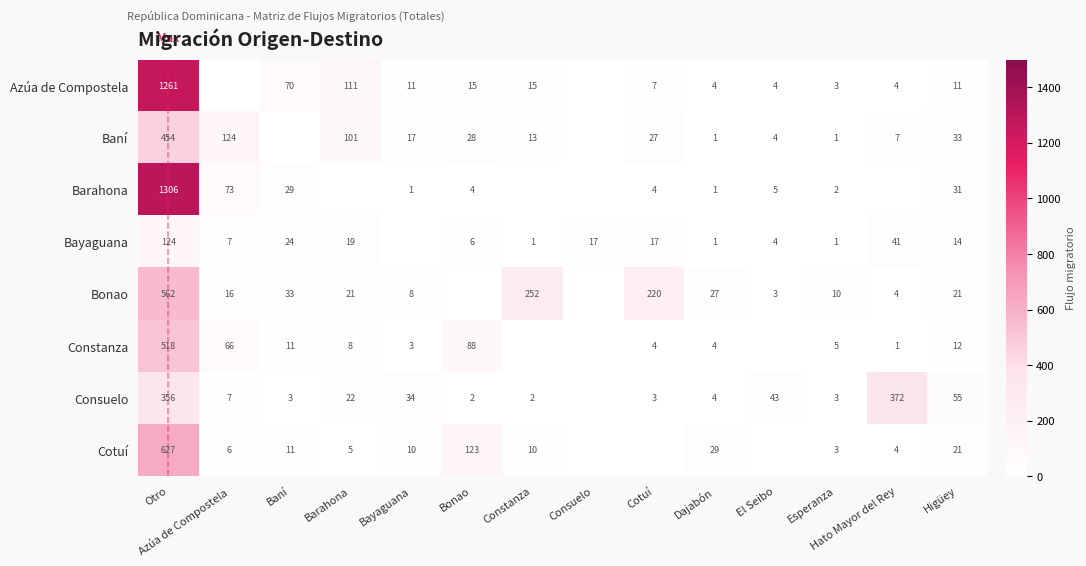

What is the difference between the Bonao values at Hato Mayor del Rey and Otro?

558